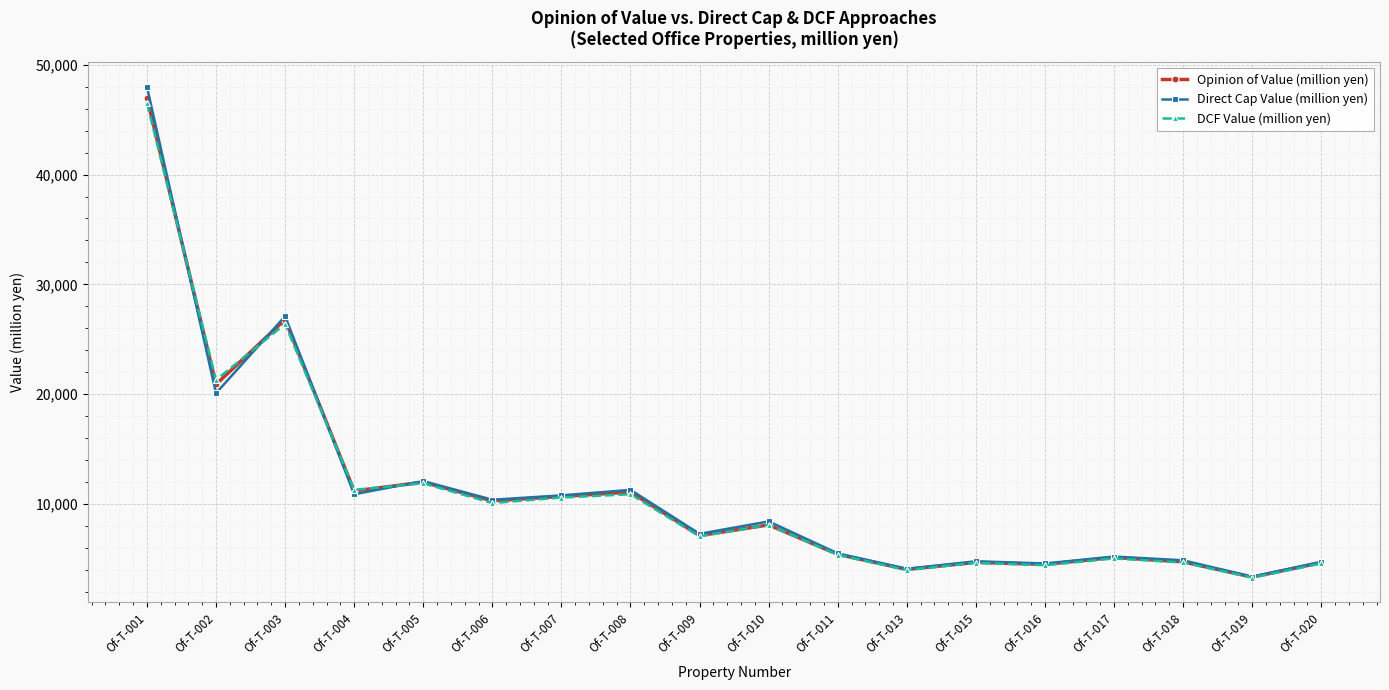

What is the value of the Direct Cap Value (million yen) point at the 10th from the left?

8430